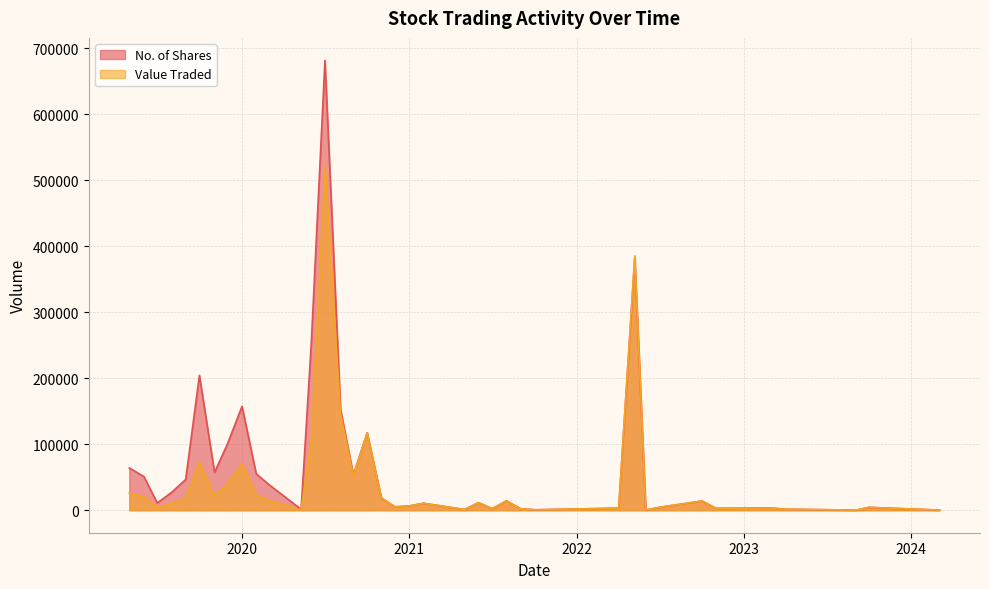

Which series changed the most between 02/05/2021 and 01/02/2021?

No. of Shares